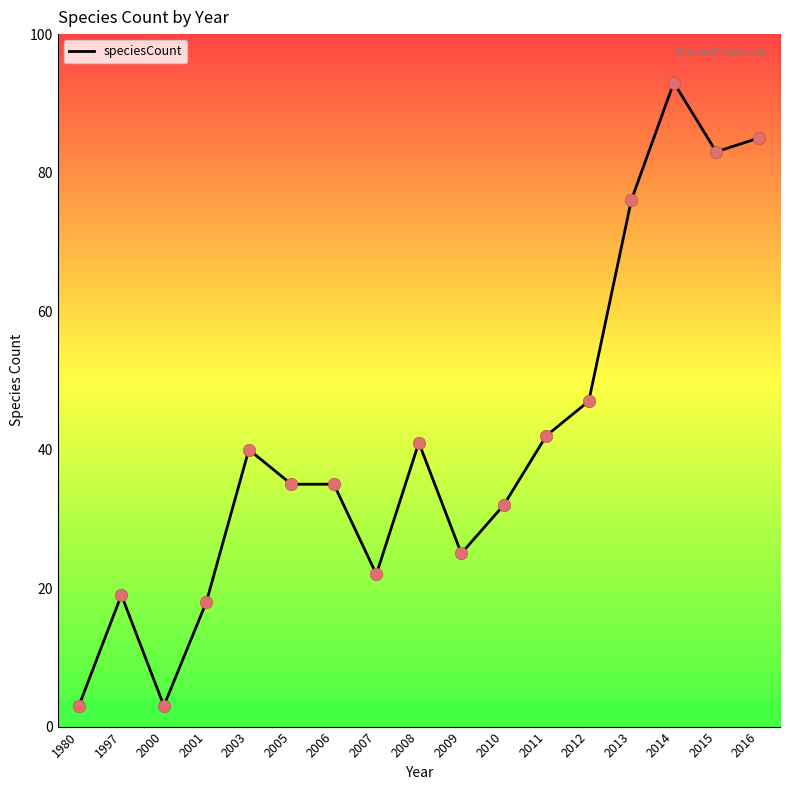

Which has a higher value, 2006 or 2003?

2003